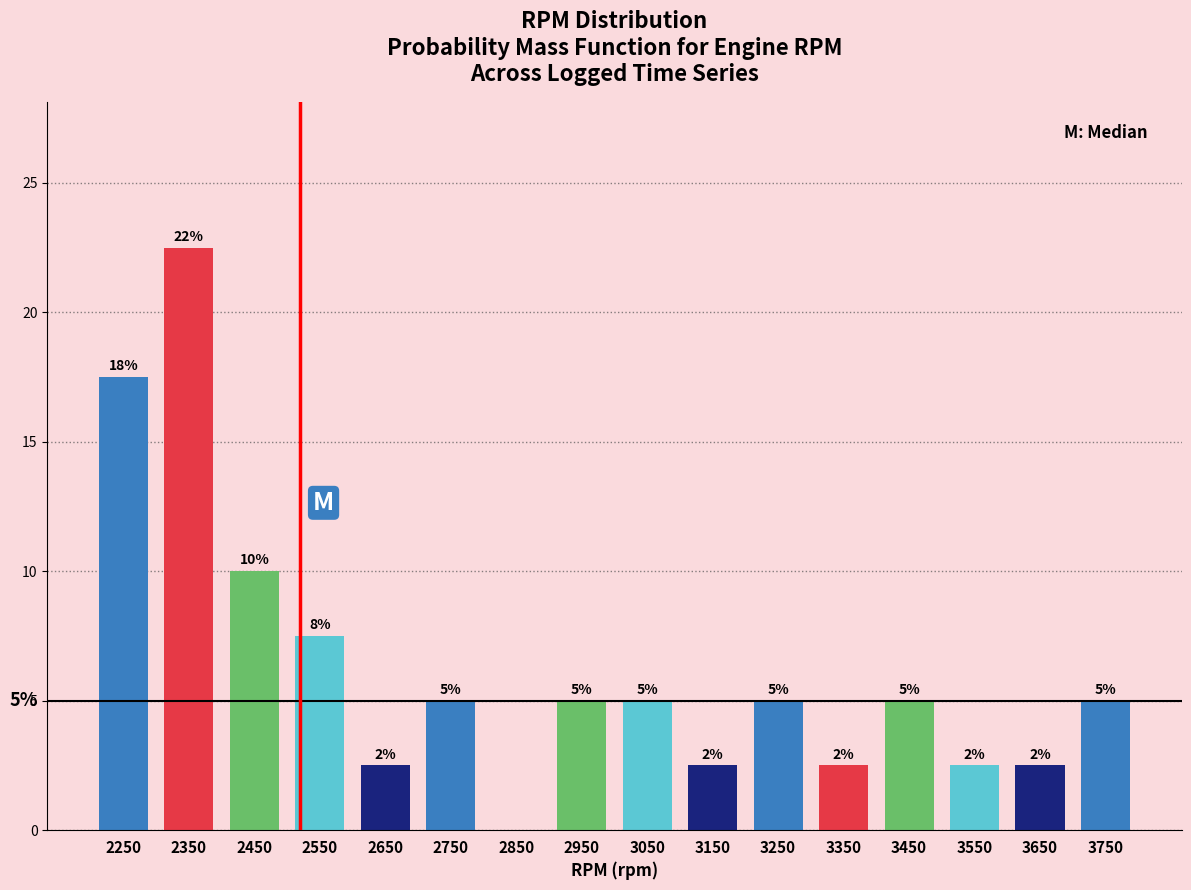

Over which range of the x-axis is the bar tallest?

2300 to 2400